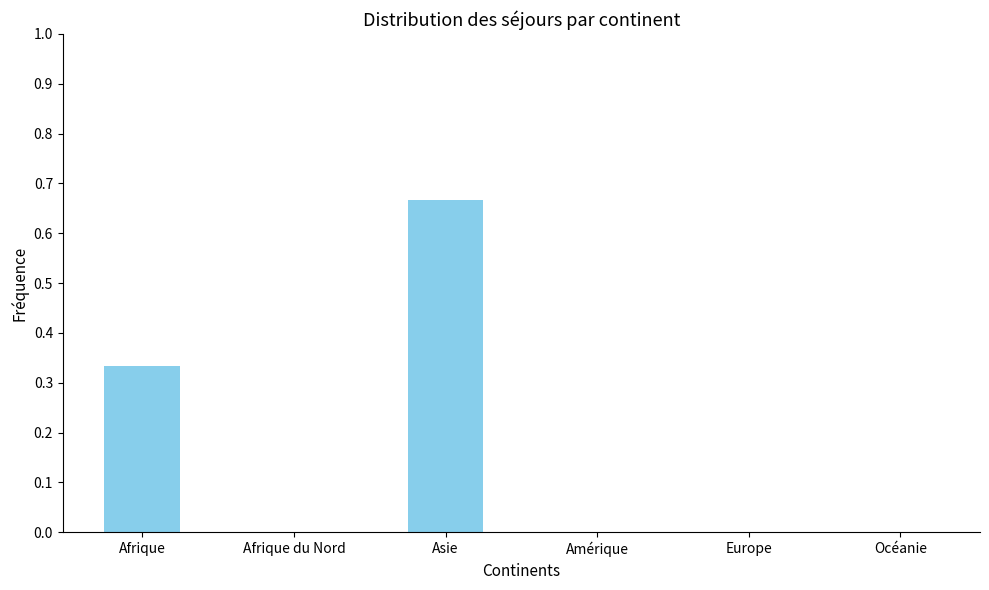

Is it true that the value at Océanie is 0.0?

True